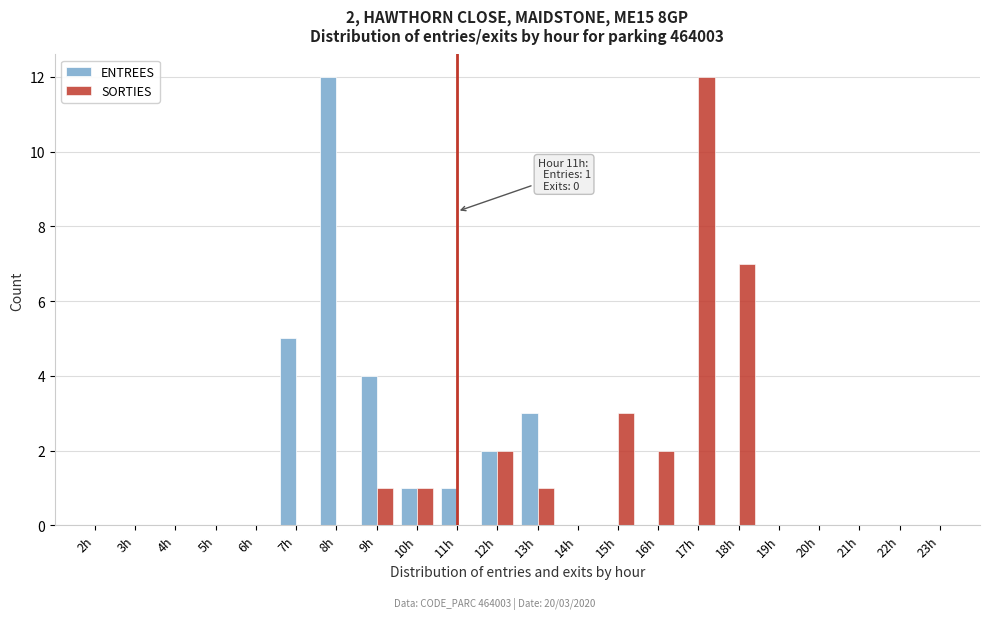

At which label is ENTREES closest to 6?

7h